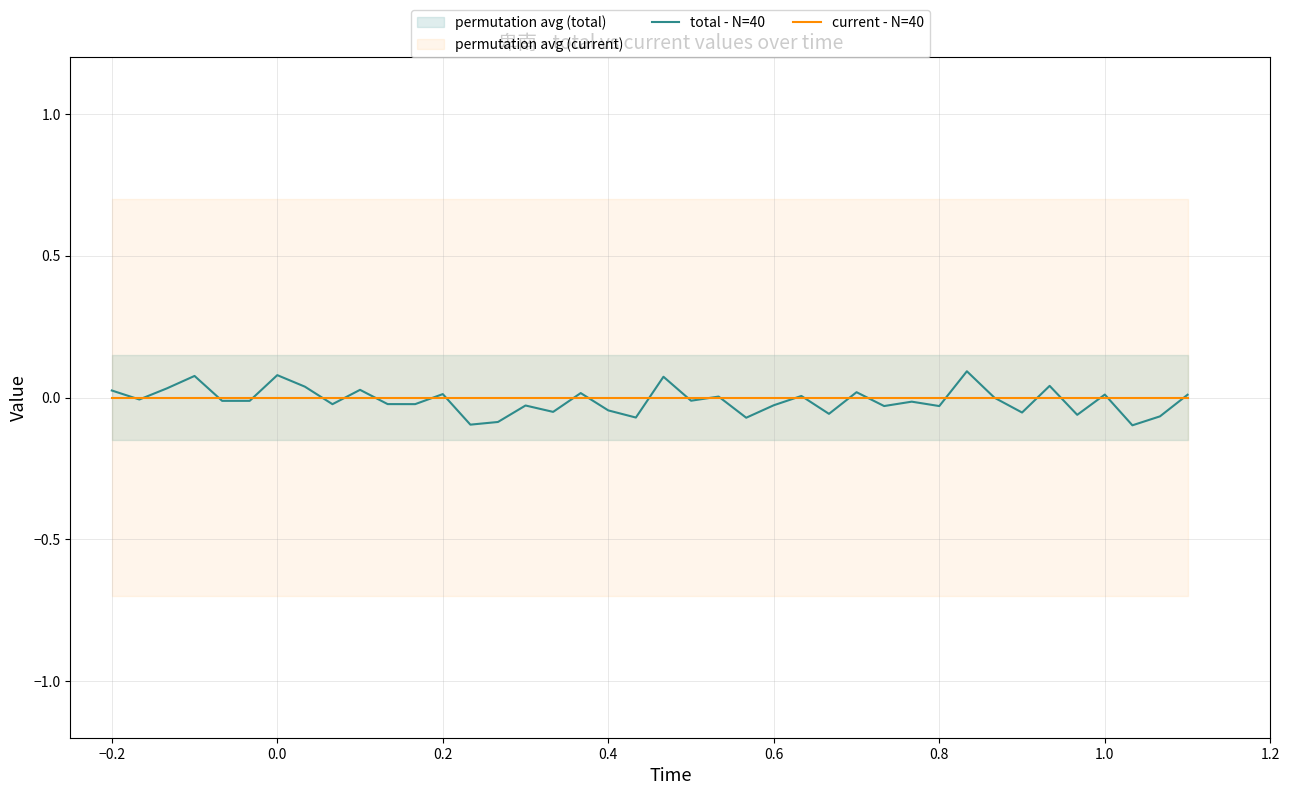

True or false: total - N=40 and current - N=40 intersect in this chart.

True